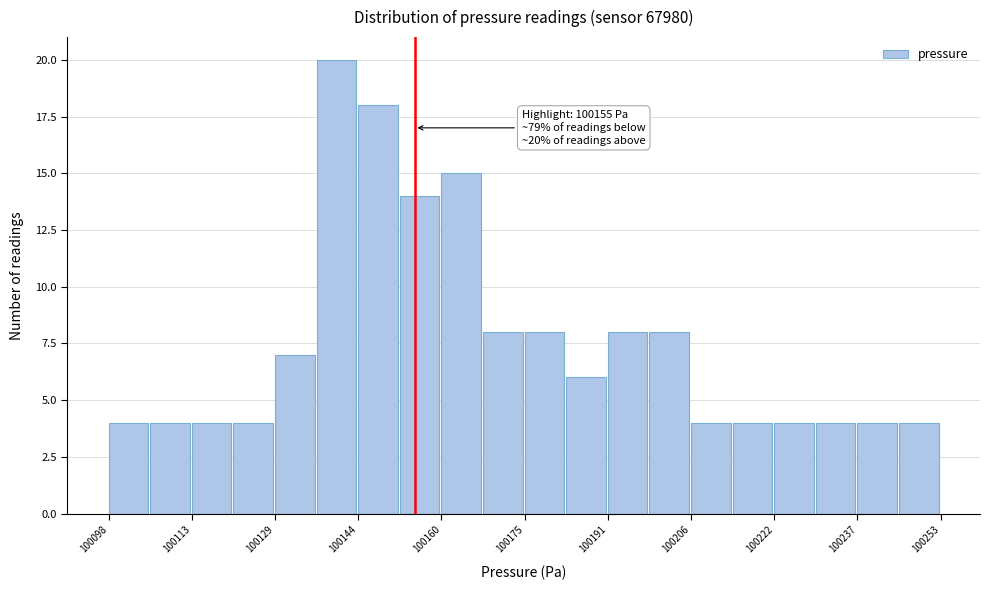

Read against the x-axis, roughly where is the centre of the tallest bar?

100140